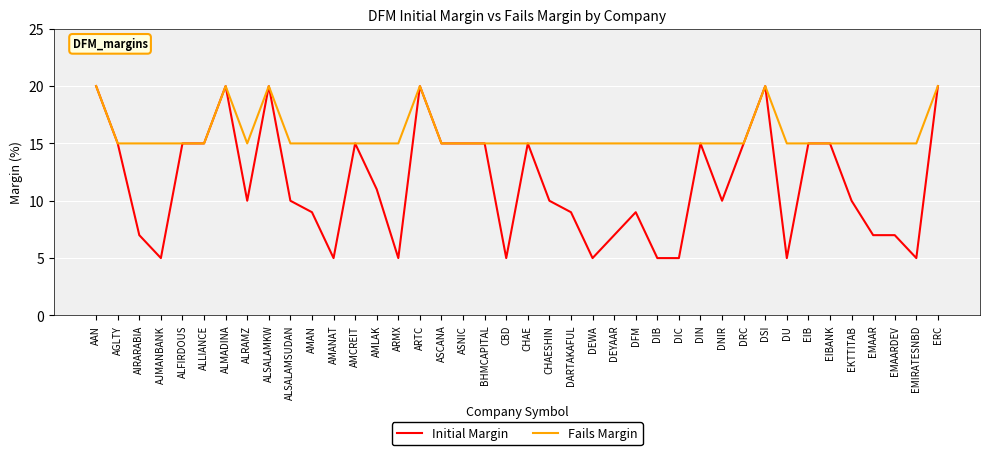

What is the sum of the Fails Margin values at ALFIRDOUS and DARTAKAFUL?

30